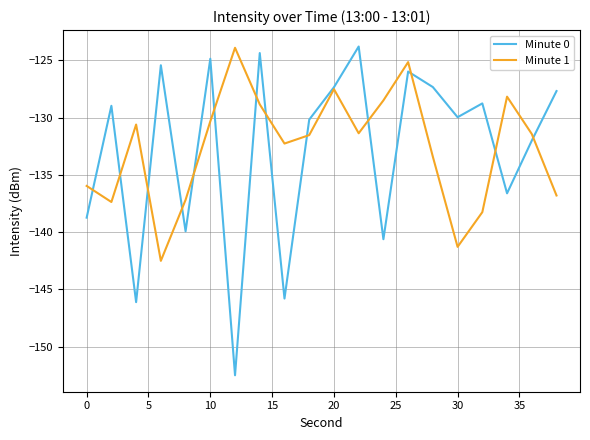

What is the minimum value for Minute 1?

-142.5